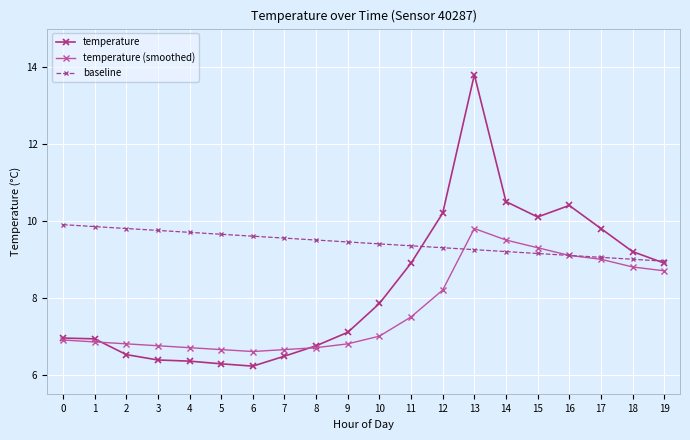

What is the difference between the maximum and minimum values in the temperature series?

7.6